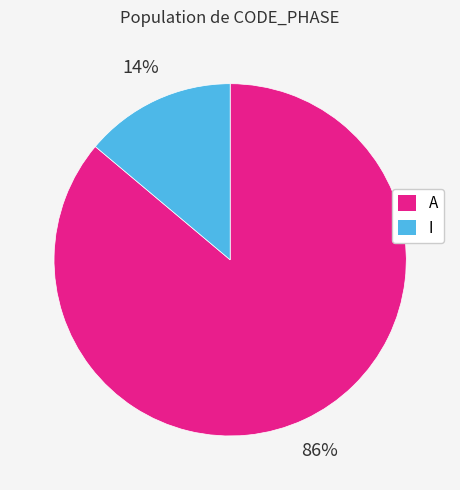

Is there a majority slice in this chart?

Yes